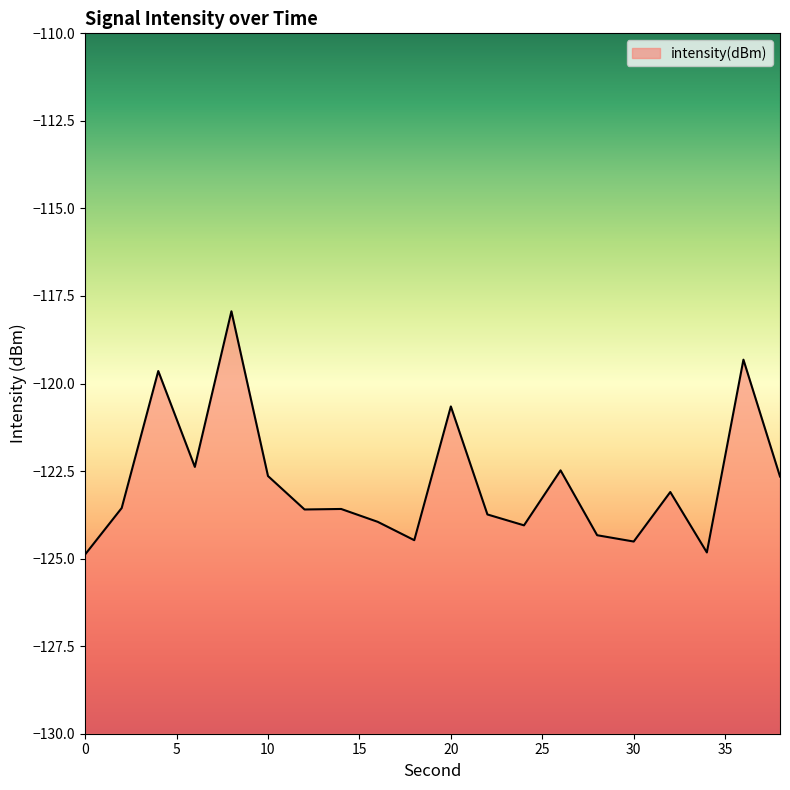

What is the value of the 15th point from the left?

-124.3